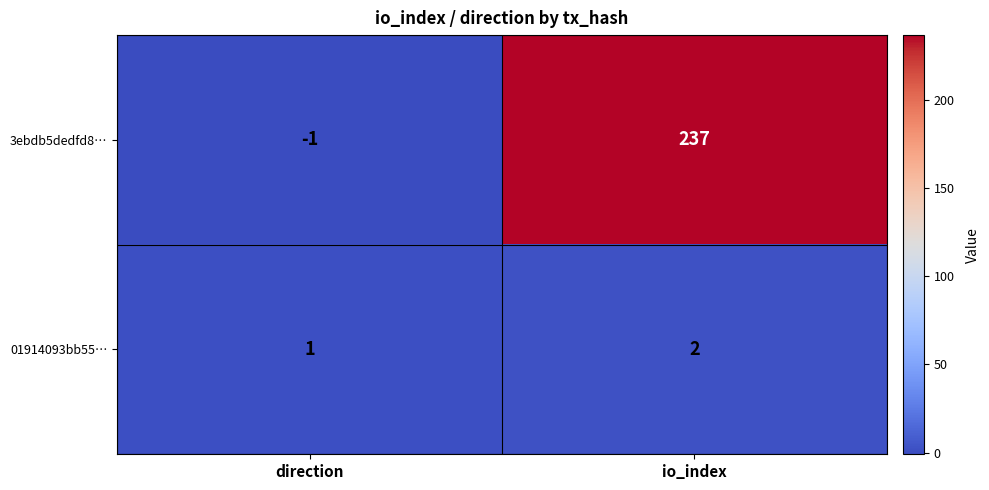

Between direction and io_index, which series saw the biggest shift?

3ebdb5dedfd8…